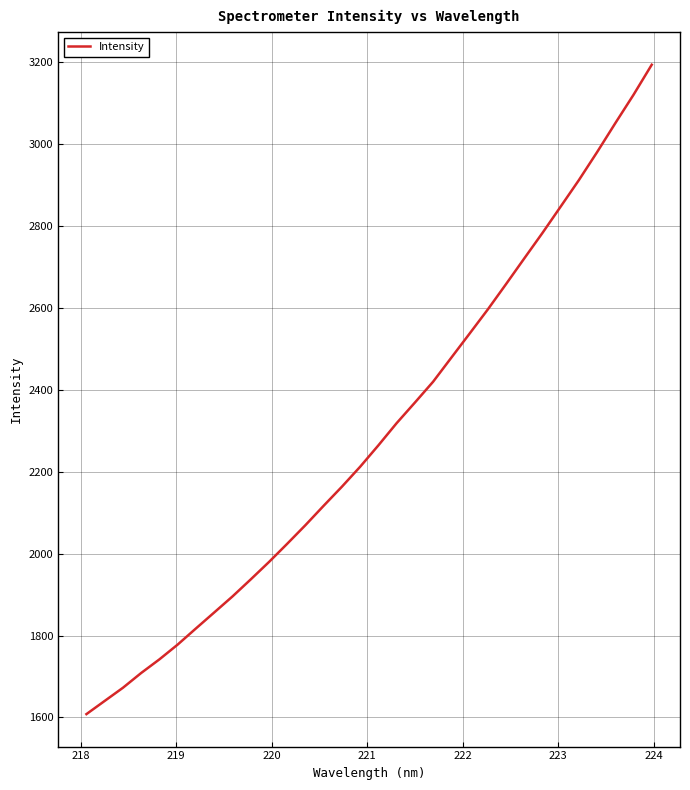

What is the difference between the maximum and minimum values?

1585.0